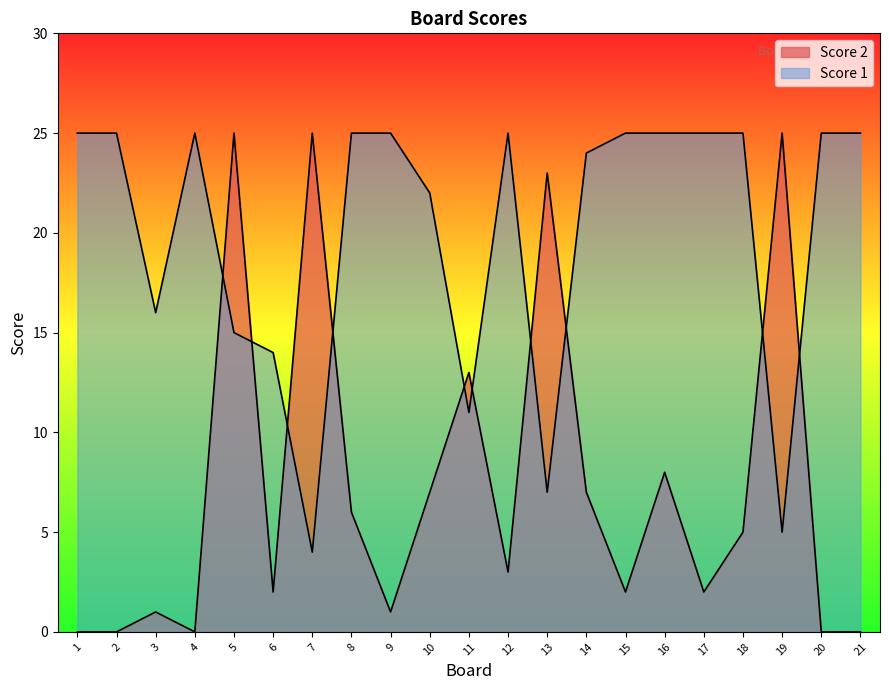

At how many categories does at least one series exceed 17?

18